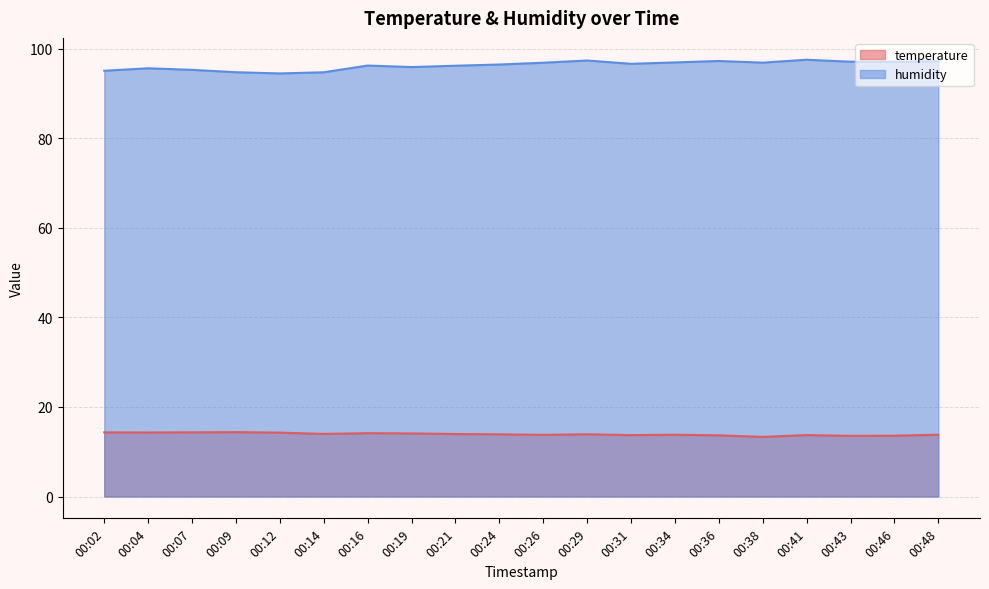

Is the value of humidity at 00:19 greater than the value of temperature at 00:31?

Yes